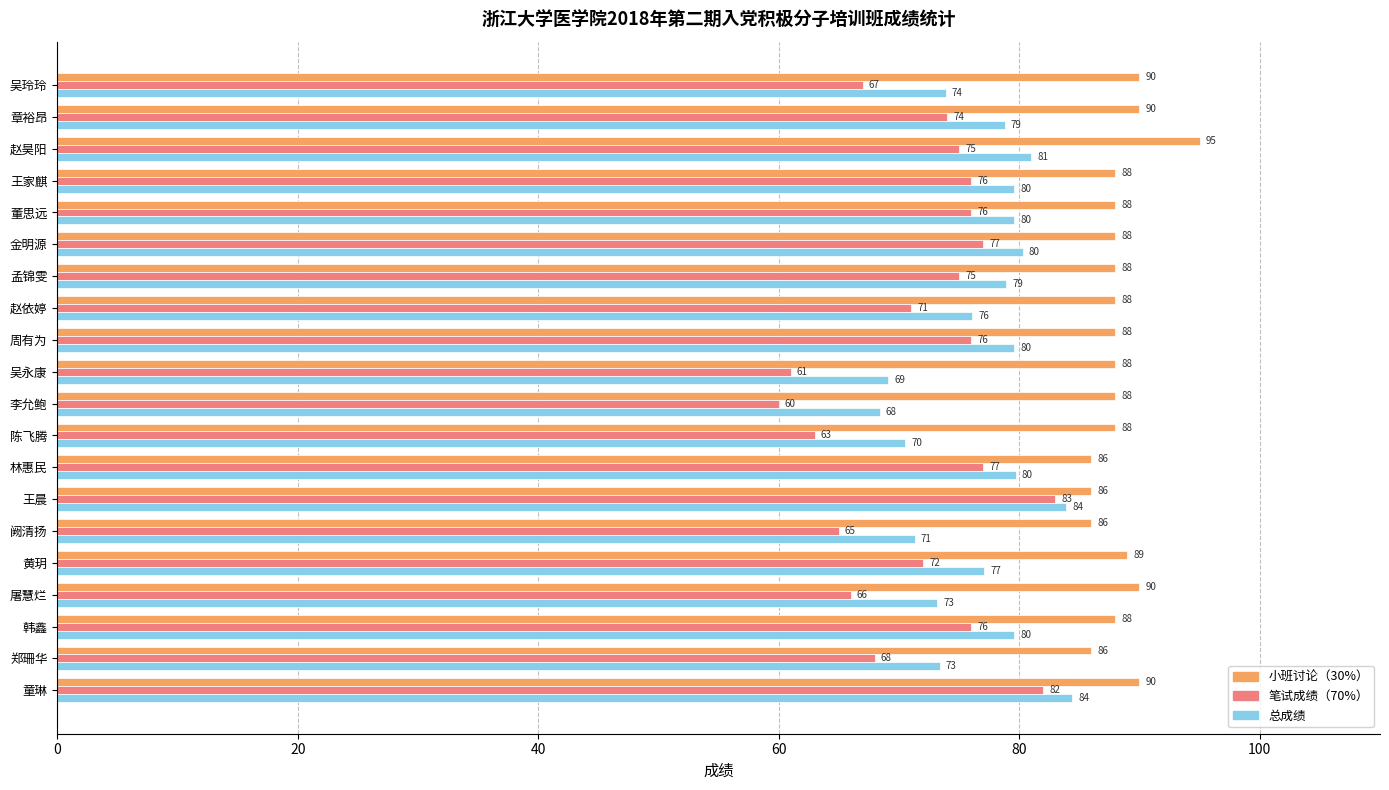

Which series has the largest total across all categories?

小班讨论（30%）